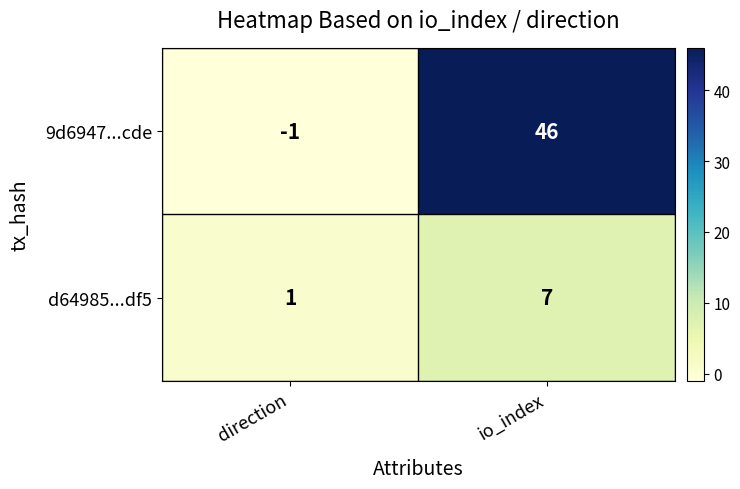

How many distinct data groups are displayed?

2